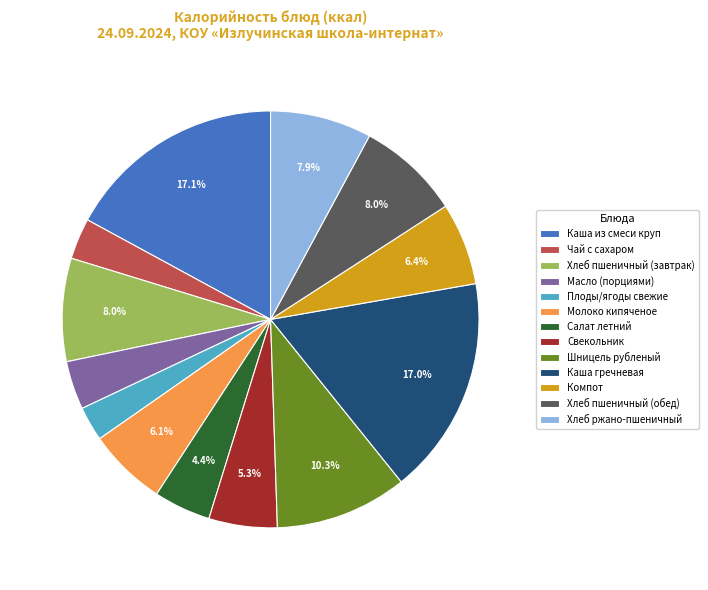

Which category has the smallest portion of the pie?

Плоды/ягоды свежие